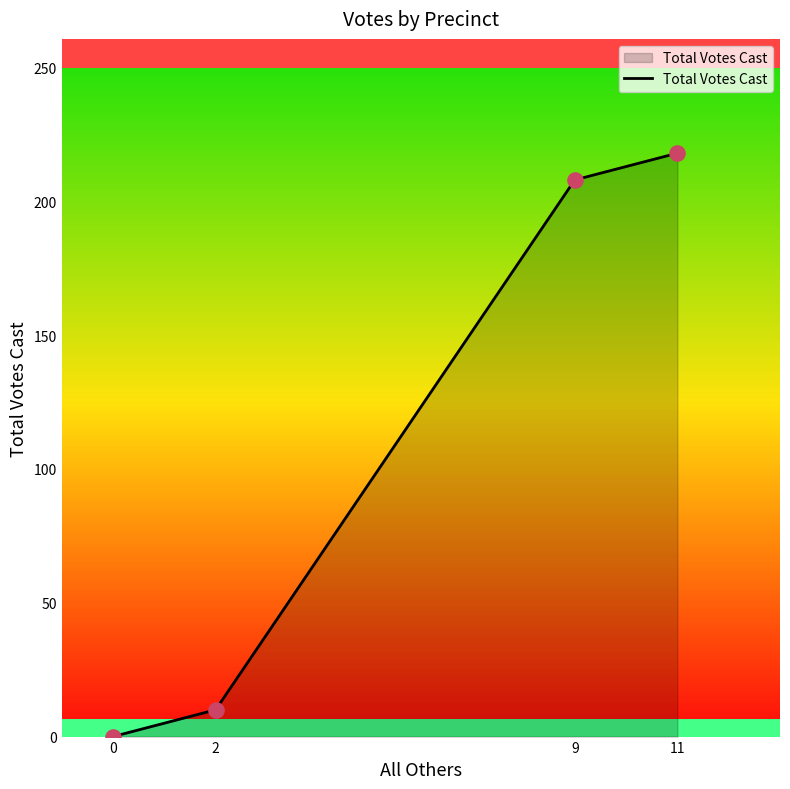

Which has a higher value, 2 or 0?

2